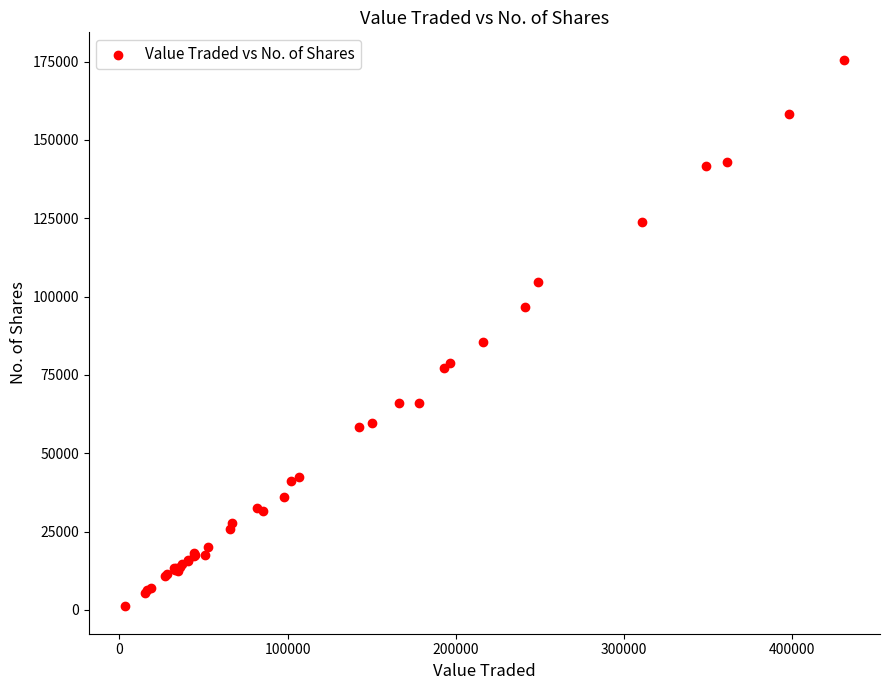

What Y value in the scatter plot is closest to 88391?

85435